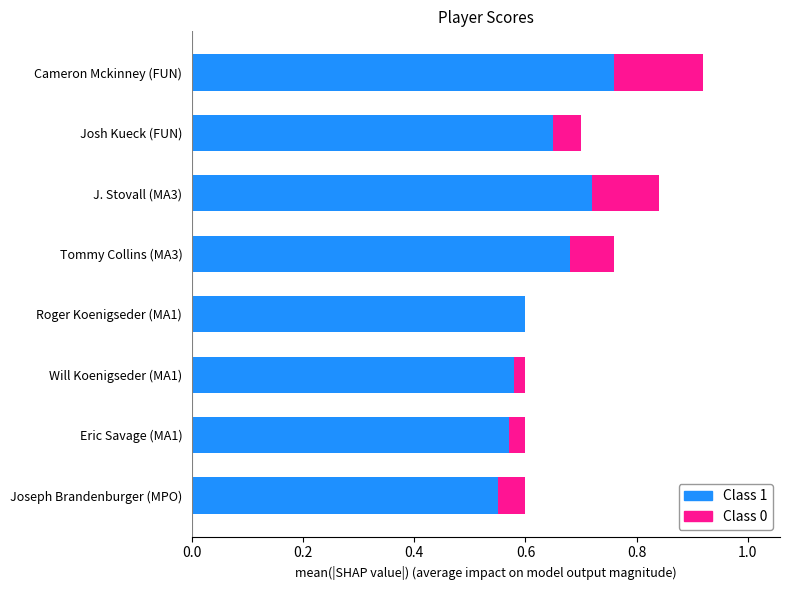

Which category has the highest value in the Class 1 series?

Cameron Mckinney (FUN)